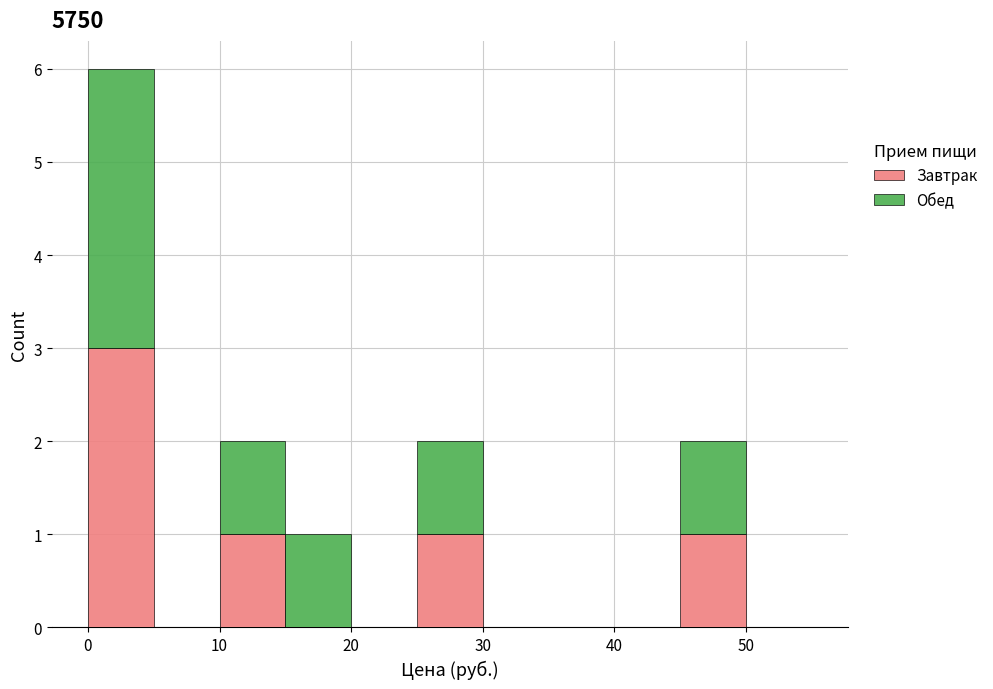

Reading left to right, transcribe this chart: for each stacked bar, give the range it covers on the x-axis and its total height. The values are not printed on the chart, so give them approximately, as read against the axis.

0 to 5: 6
5 to 10: 0
10 to 15: 2
15 to 20: 1
20 to 25: 0
25 to 30: 2
30 to 35: 0
35 to 40: 0
40 to 45: 0
45 to 50: 2
50 to 55: 0